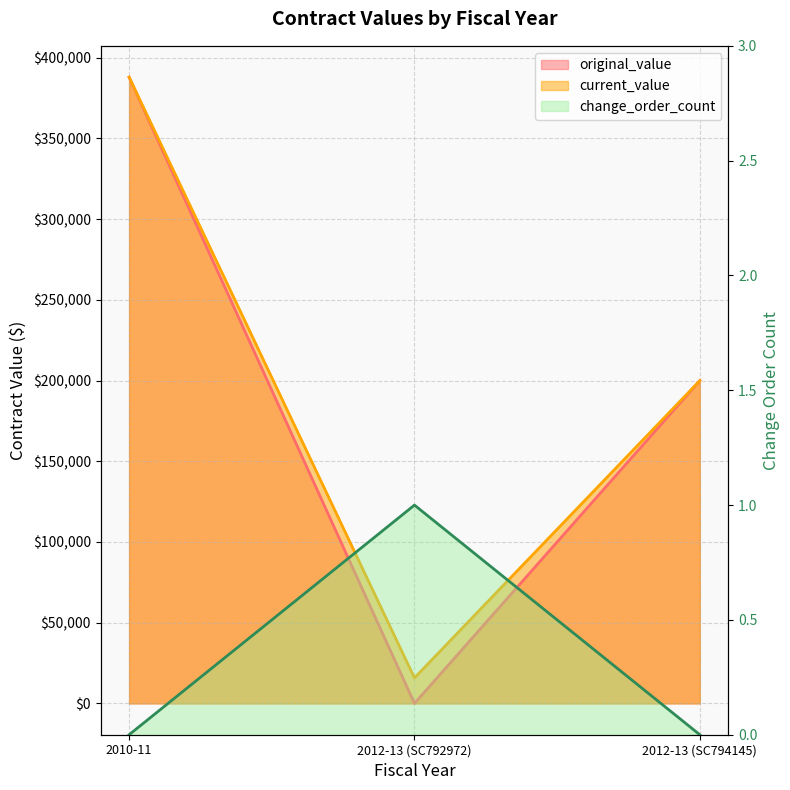

Reading left to right, transcribe all the data shown in this chart.

original_value: 388006.8	0.0	200000.0
current_value: 388006.8	15801.0	200000.0
change_order_count: 0.0	1.0	0.0